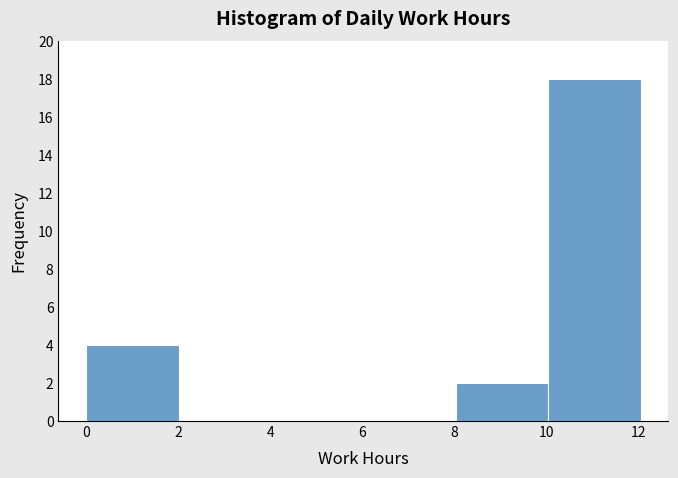

How tall is the bar that spans 0 to 2 on the x-axis? Neither the bar edges nor the heights are printed on the chart, so give them approximately, as read against the axes.

4